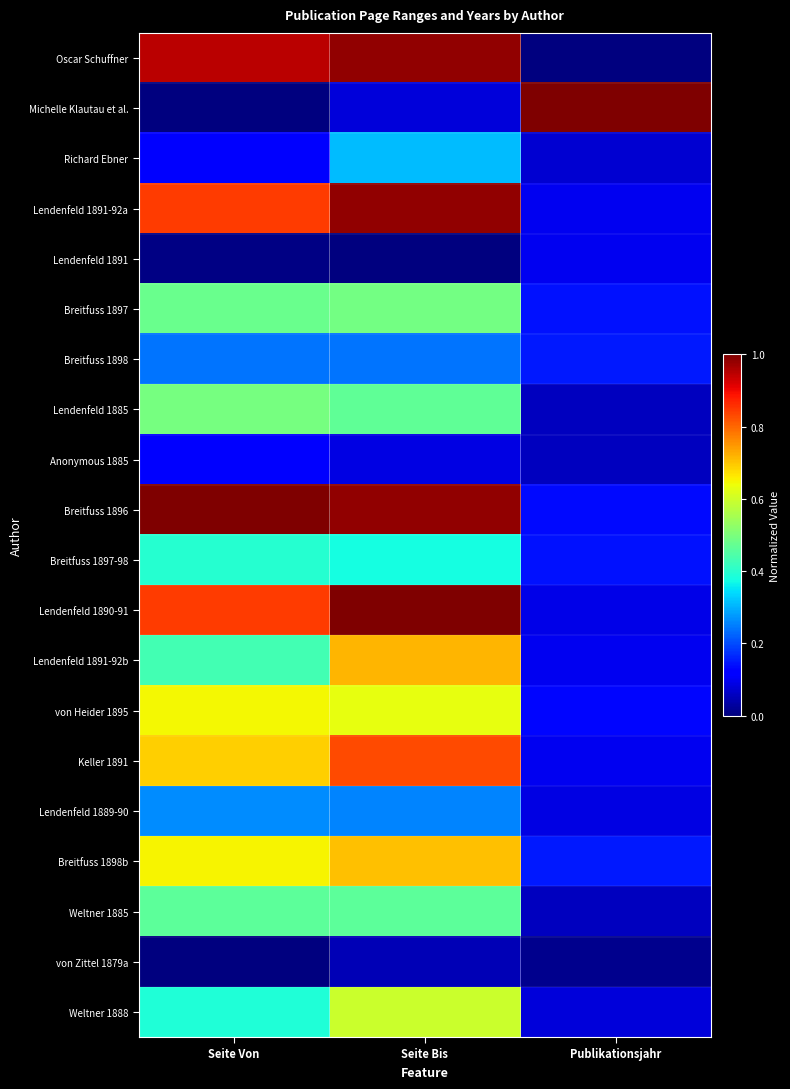

Rank the series by their maximum value, from highest to lowest.

Michelle Klautau et al., Breitfuss 1896, Lendenfeld 1890-91, Oscar Schuffner, Lendenfeld 1891-92a, Keller 1891, Lendenfeld 1891-92b, Breitfuss 1898b, von Heider 1895, Weltner 1888, Lendenfeld 1885, Breitfuss 1897, Weltner 1885, Breitfuss 1897-98, Richard Ebner, Lendenfeld 1889-90, Breitfuss 1898, Anonymous 1885, Lendenfeld 1891, von Zittel 1879a